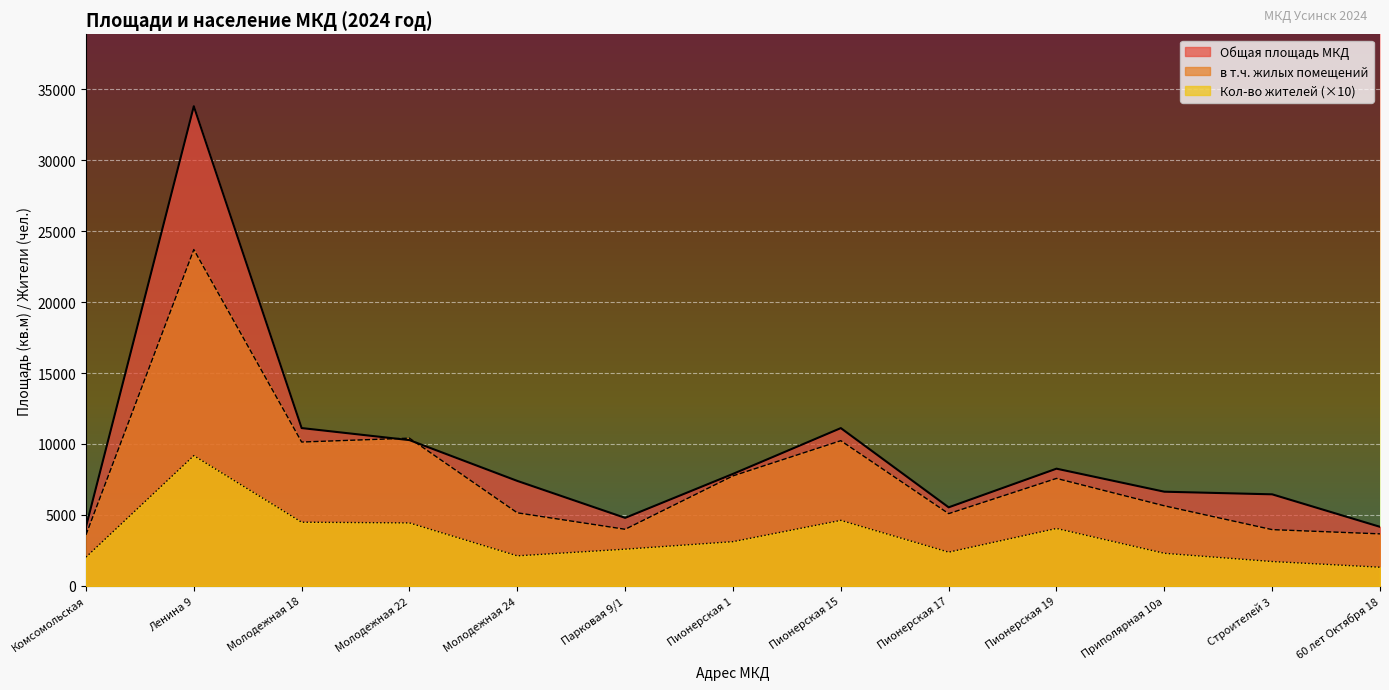

Does the chart display data point markers on the line(s)?

No